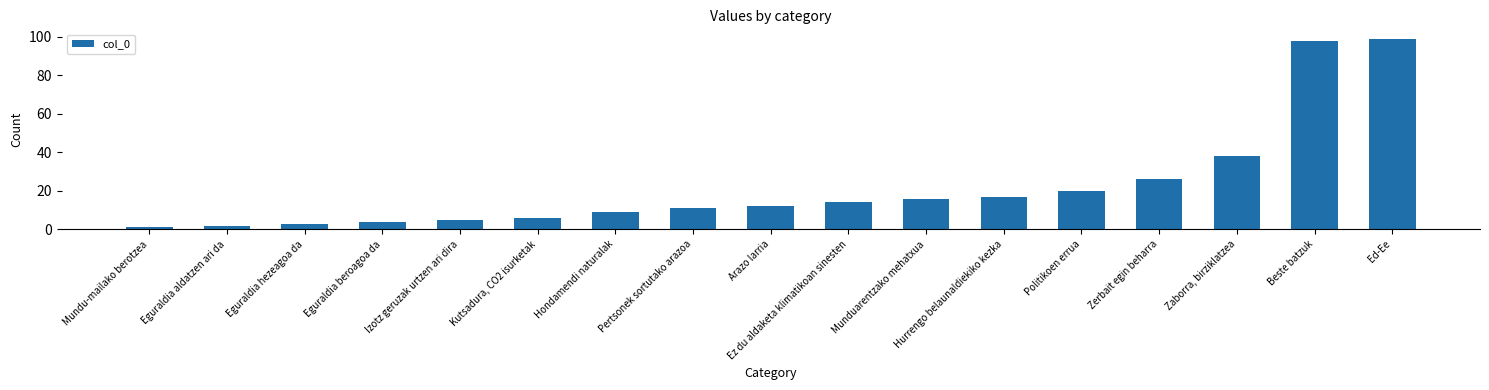

Reading left to right, list all the values displayed in this chart.

1	2	3	4	5	6	9	11	12	14	16	17	20	26	38	98	99